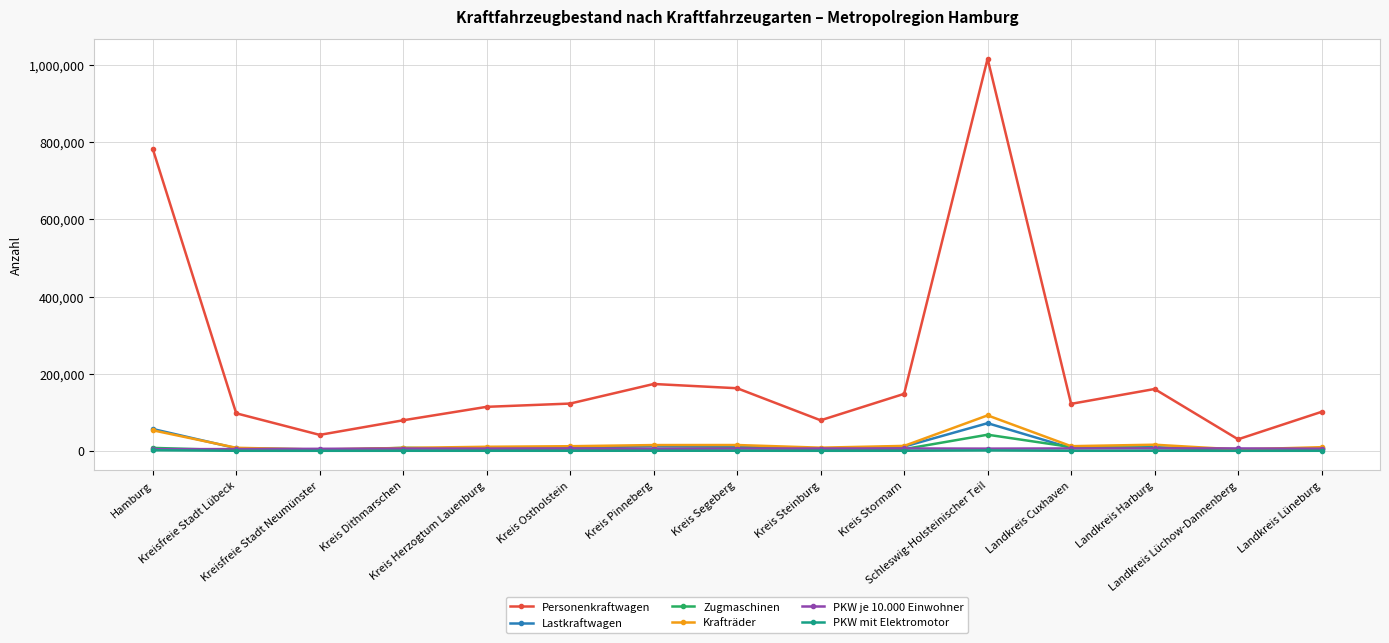

Which series has the largest total across all categories?

Personenkraftwagen